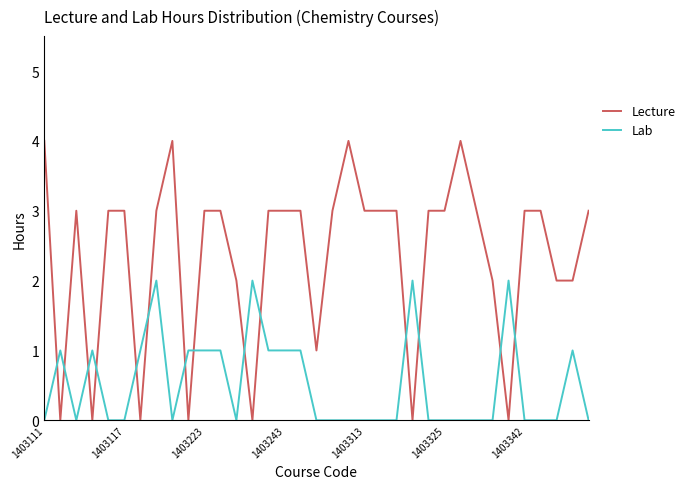

True or false: Lab has more than 0 points higher than both neighbors.

True